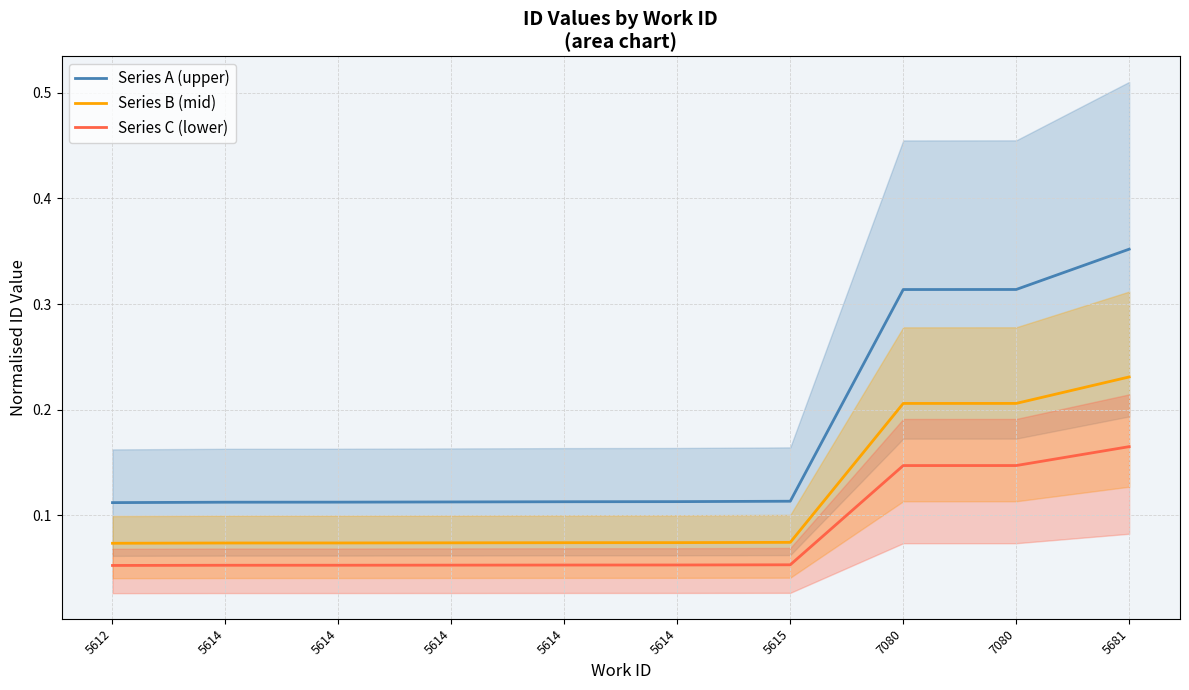

Count the Series B (mid) values in the range 0 to 1.

10